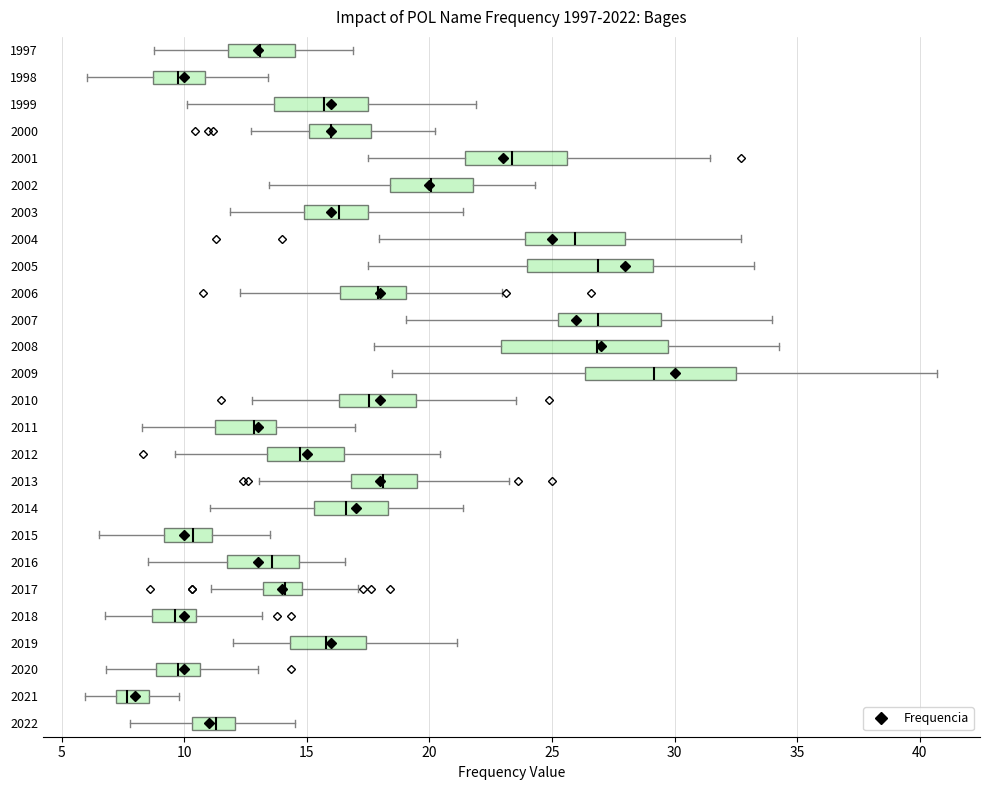

Reading bottom to top, transcribe this box plot: for each box, give where its median line is, the range the box spans, and where its two whiskers end, as read against the x-axis. The values are not printed on the chart, so give them approximately, as read against the axis.

2022: median 11.5, box 10.5 to 12.0, whiskers 8.0 to 14.5
2021: median 7.5, box 7.0 to 8.5, whiskers 6.0 to 10.0
2020: median 9.5, box 9.0 to 10.5, whiskers 7.0 to 13.0
2019: median 16.0, box 14.5 to 17.5, whiskers 12.0 to 21.0
2018: median 9.5, box 8.5 to 10.5, whiskers 7.0 to 13.0
2017: median 14.0, box 13.0 to 15.0, whiskers 11.0 to 17.0
2016: median 13.5, box 11.5 to 14.5, whiskers 8.5 to 16.5
2015: median 10.5, box 9.0 to 11.0, whiskers 6.5 to 13.5
2014: median 16.5, box 15.5 to 18.5, whiskers 11.0 to 21.5
2013: median 18.0, box 17.0 to 19.5, whiskers 13.0 to 23.5
2012: median 14.5, box 13.5 to 16.5, whiskers 9.5 to 20.5
2011: median 13.0, box 11.5 to 13.5, whiskers 8.5 to 17.0
2010: median 17.5, box 16.5 to 19.5, whiskers 13.0 to 23.5
2009: median 29.0, box 26.5 to 32.5, whiskers 18.5 to 40.5
2008: median 27.0, box 23.0 to 29.5, whiskers 18.0 to 34.5
2007: median 27.0, box 25.5 to 29.5, whiskers 19.0 to 34.0
2006: median 18.0, box 16.5 to 19.0, whiskers 12.5 to 23.0
2005: median 27.0, box 24.0 to 29.0, whiskers 17.5 to 33.0
2004: median 26.0, box 24.0 to 28.0, whiskers 18.0 to 32.5
2003: median 16.5, box 15.0 to 17.5, whiskers 12.0 to 21.5
2002: median 20.0, box 18.5 to 22.0, whiskers 13.5 to 24.5
2001: median 23.5, box 21.5 to 25.5, whiskers 17.5 to 31.5
2000: median 16.0, box 15.0 to 17.5, whiskers 12.5 to 20.5
1999: median 15.5, box 13.5 to 17.5, whiskers 10.0 to 22.0
1998: median 9.5, box 8.5 to 11.0, whiskers 6.0 to 13.5
1997: median 13.0, box 12.0 to 14.5, whiskers 9.0 to 17.0